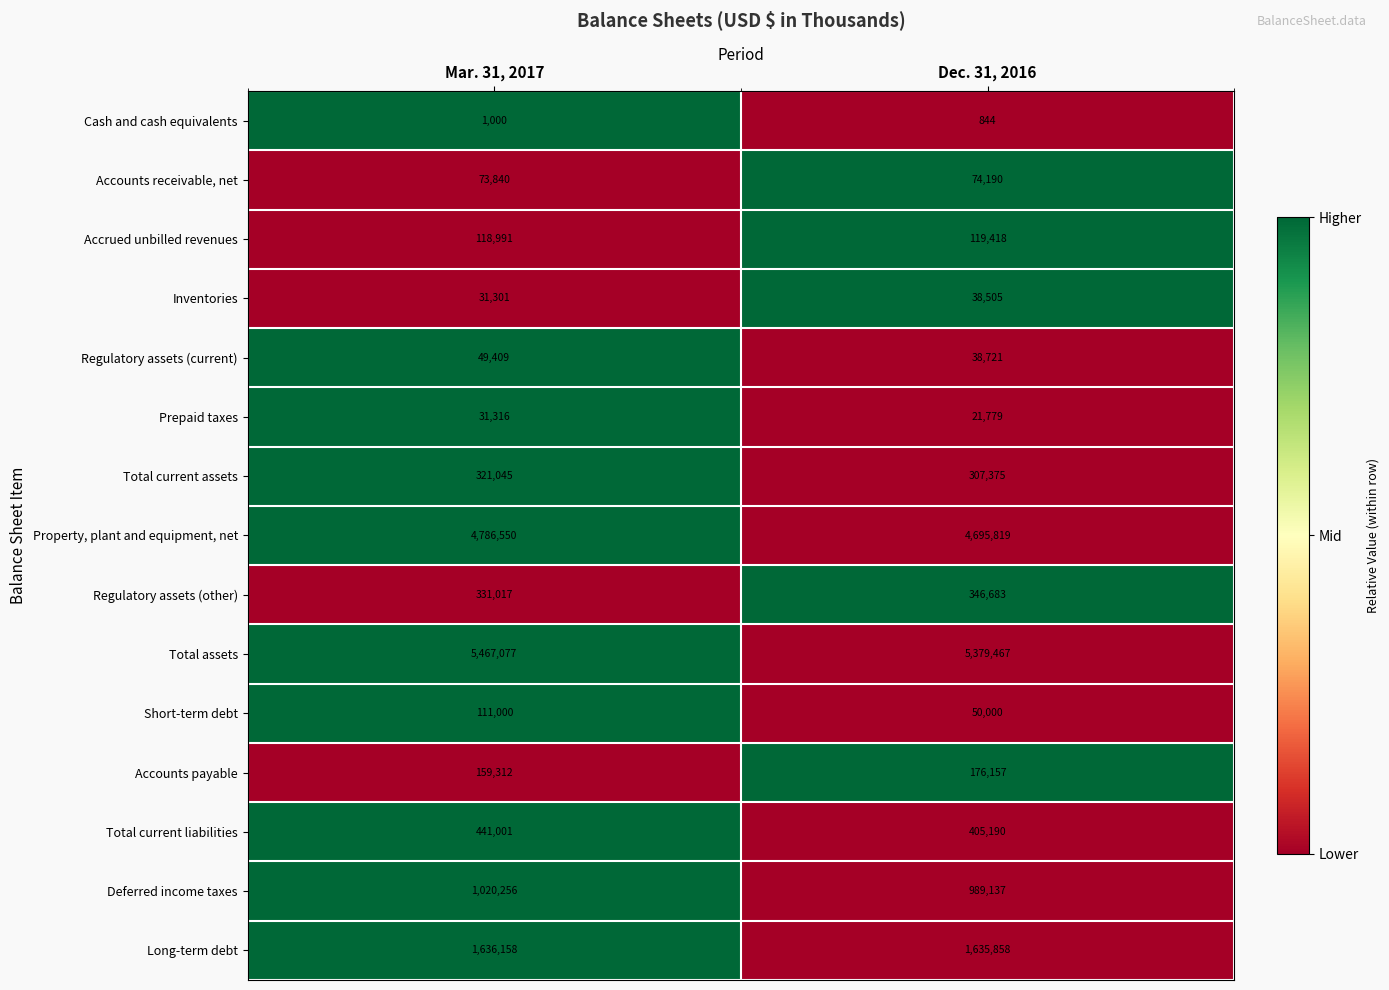

Reading left to right, transcribe all the data shown in this chart.

Cash and cash equivalents: 1000	844
Accounts receivable, net: 73840	74190
Accrued unbilled revenues: 118991	119418
Inventories: 31301	38505
Regulatory assets (current): 49409	38721
Prepaid taxes: 31316	21779
Total current assets: 321045	307375
Property, plant and equipment, net: 4786550	4695819
Regulatory assets (other): 331017	346683
Total assets: 5467077	5379467
Short-term debt: 111000	50000
Accounts payable: 159312	176157
Total current liabilities: 441001	405190
Deferred income taxes: 1020256	989137
Long-term debt: 1636158	1635858